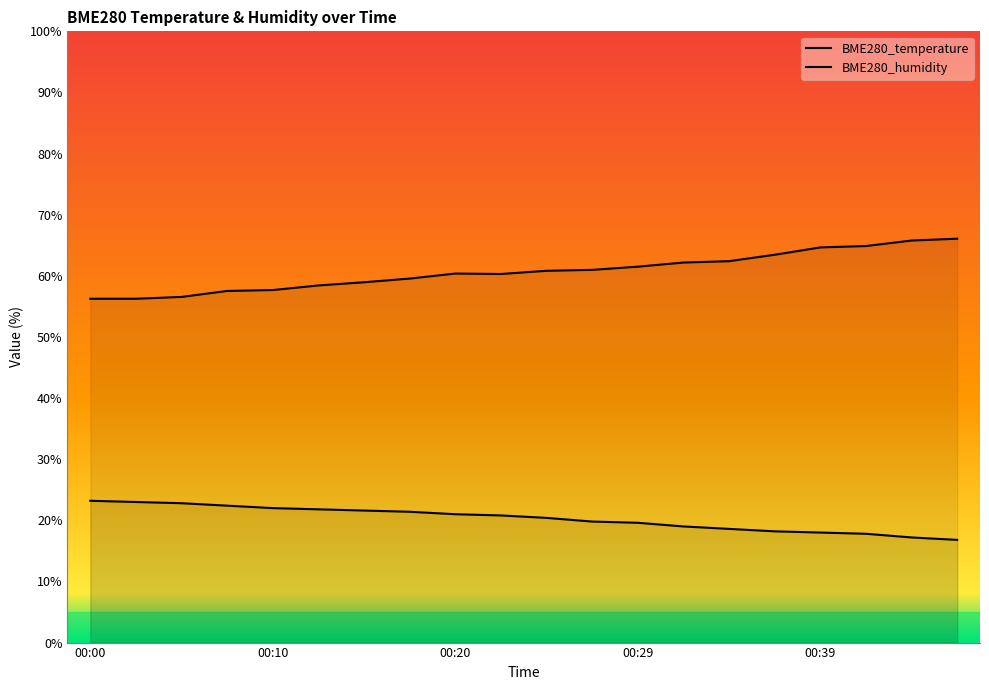

True or false: BME280_temperature and BME280_humidity intersect in this chart.

False